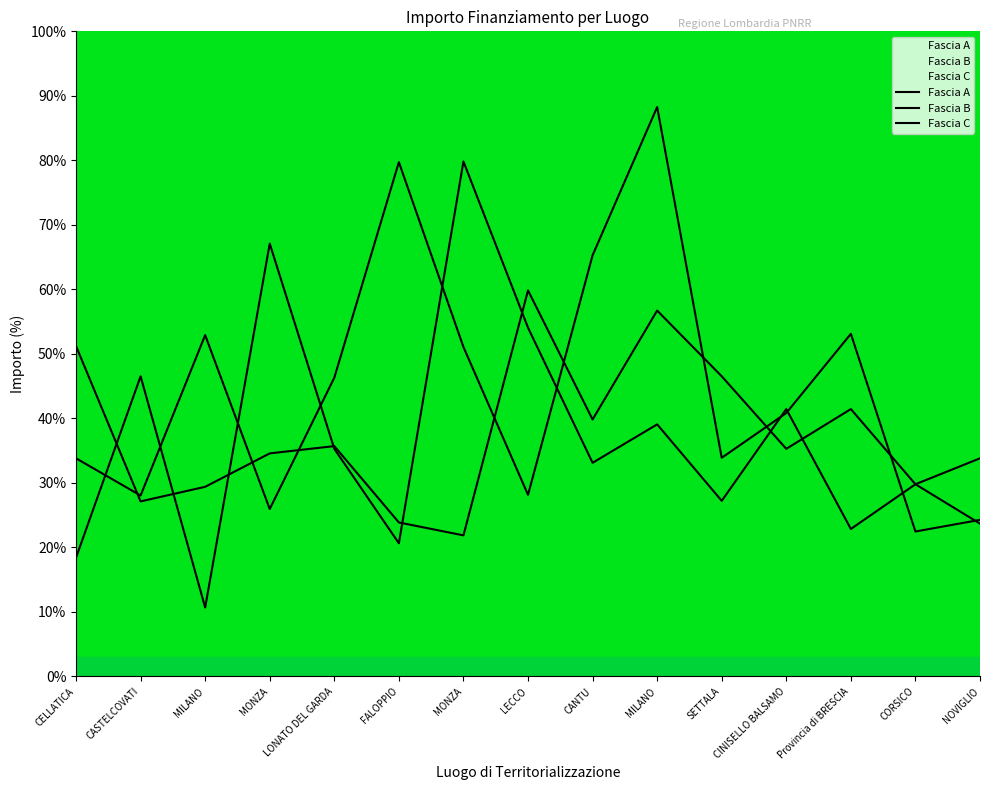

Where do Fascia B and Fascia A first cross each other?

CELLATICA and CASTELCOVATI